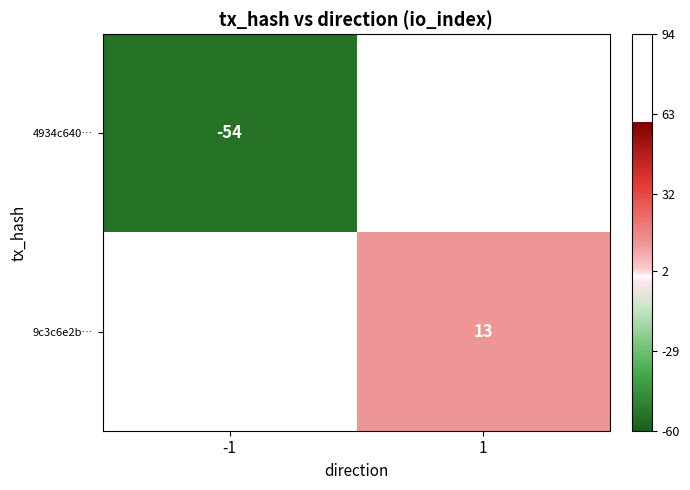

Is it true that 4934c640… equals -54 at -1?

True